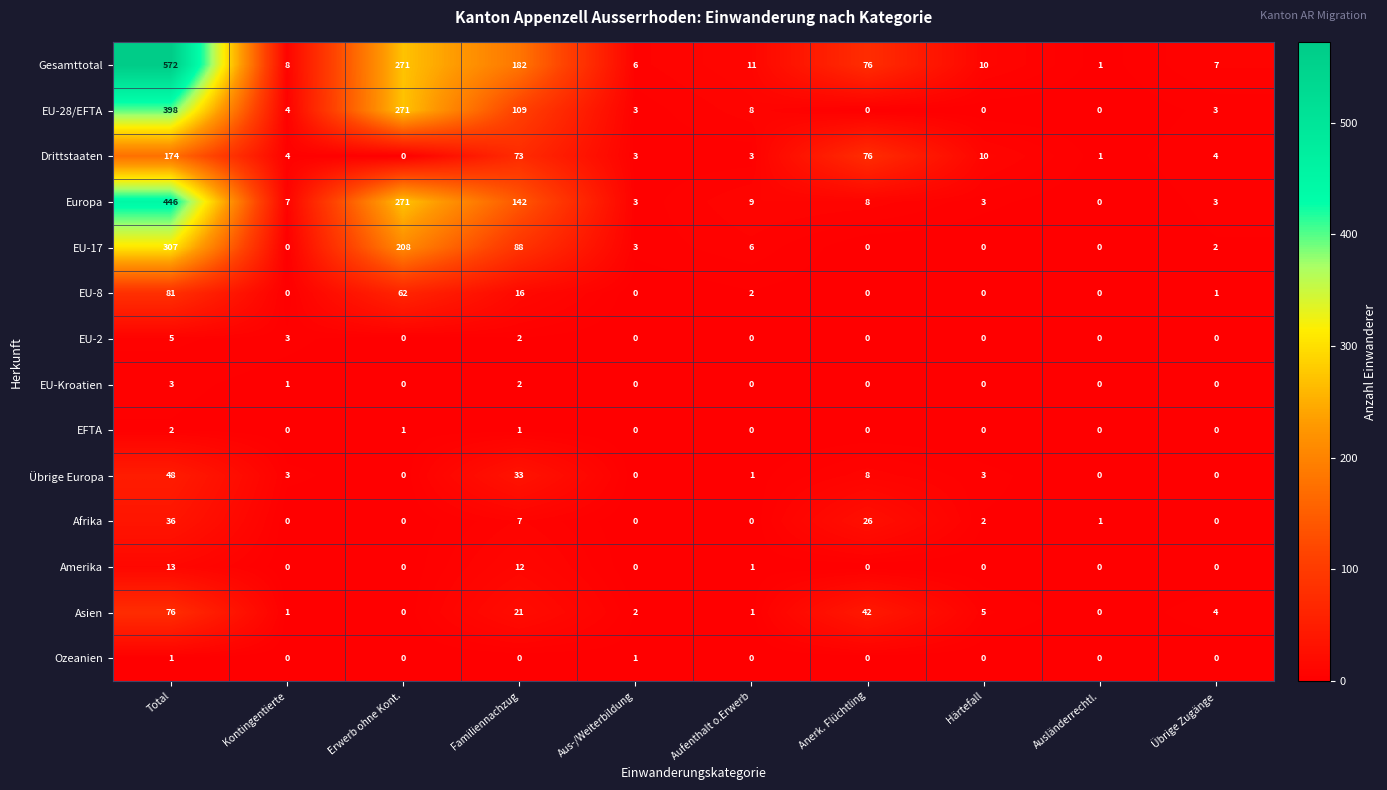

What is the difference between the second highest and minimum values in the Gesamttotal series?

270